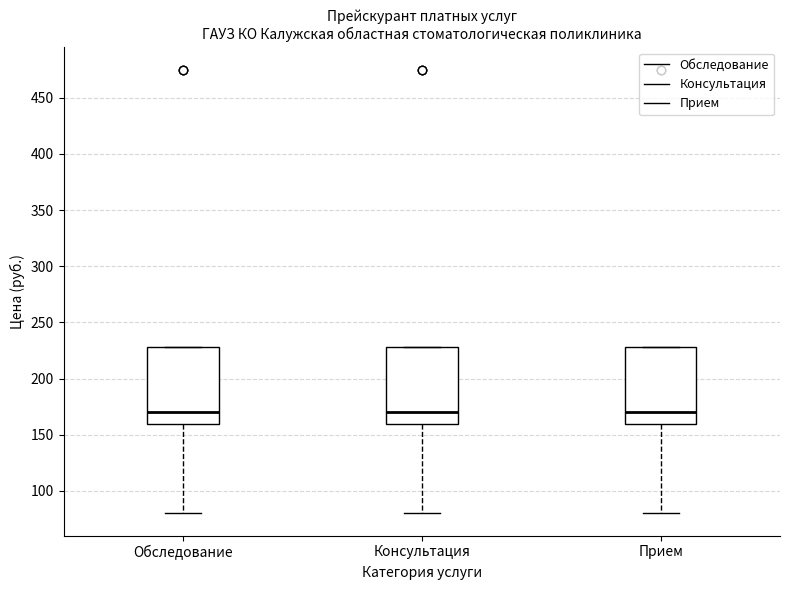

Where does the median line of the box for Консультация sit on the y-axis? The values are not printed on the chart, so give them approximately, as read against the axis.

170